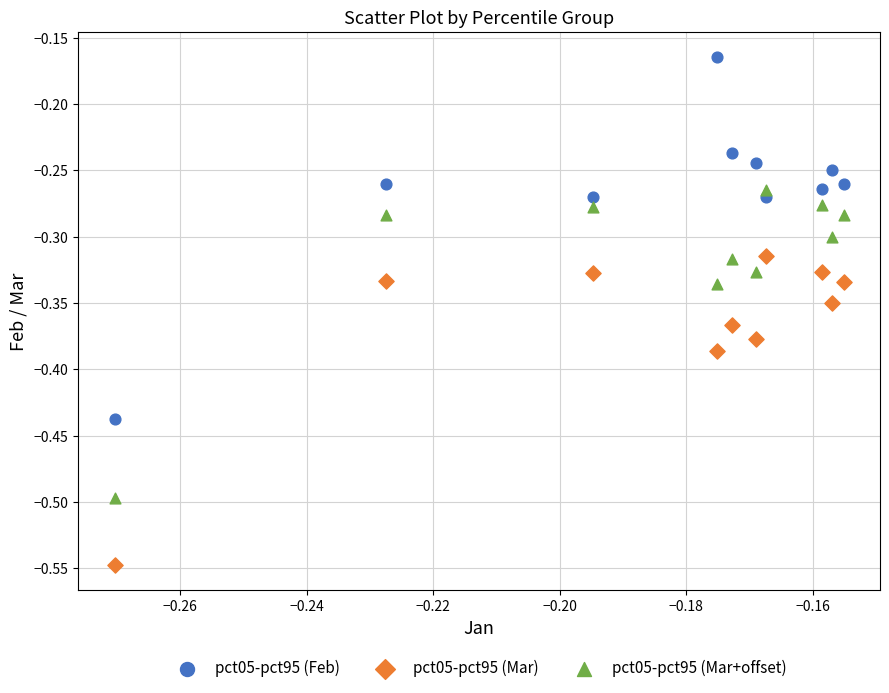

Across all data points, what is the range of Y values (max minus min)?

0.4